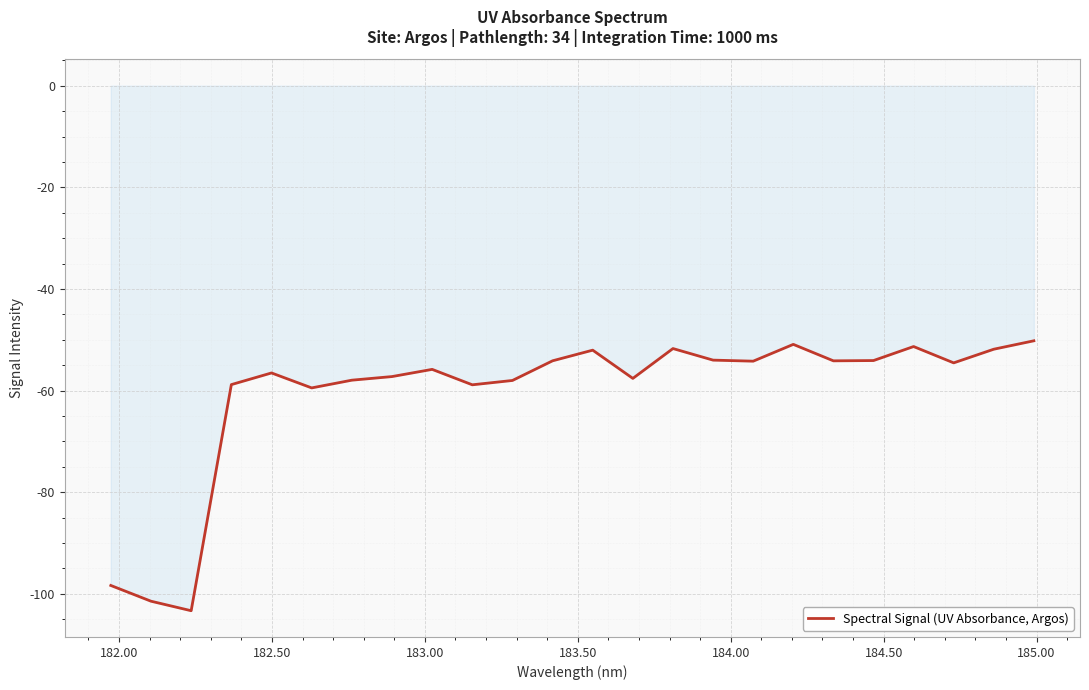

What is the smallest value displayed?

-103.3